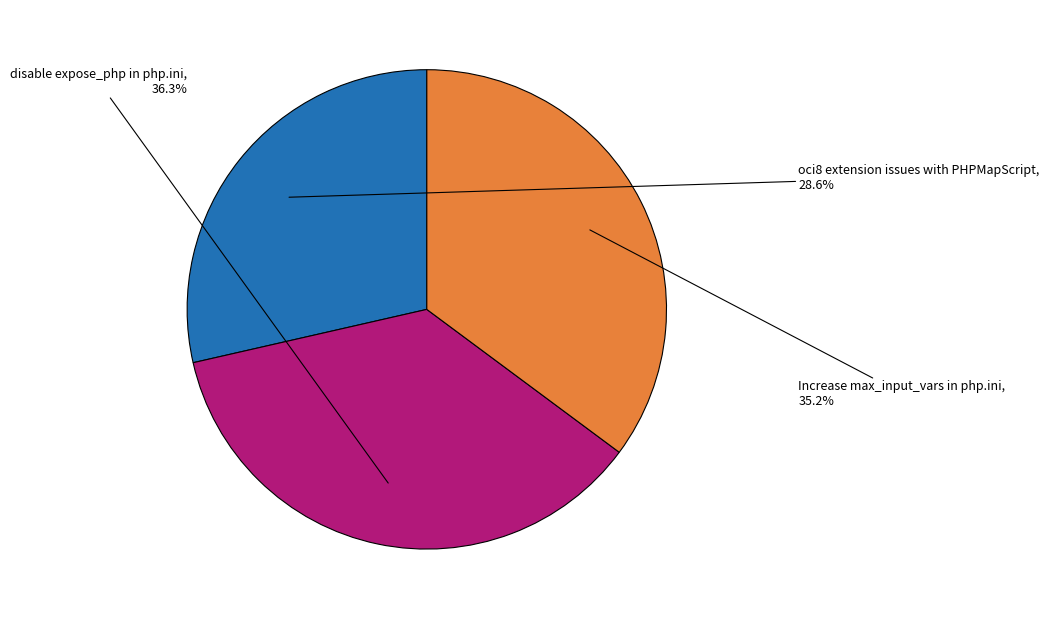

To the nearest percent, what is the average slice percentage?

33%